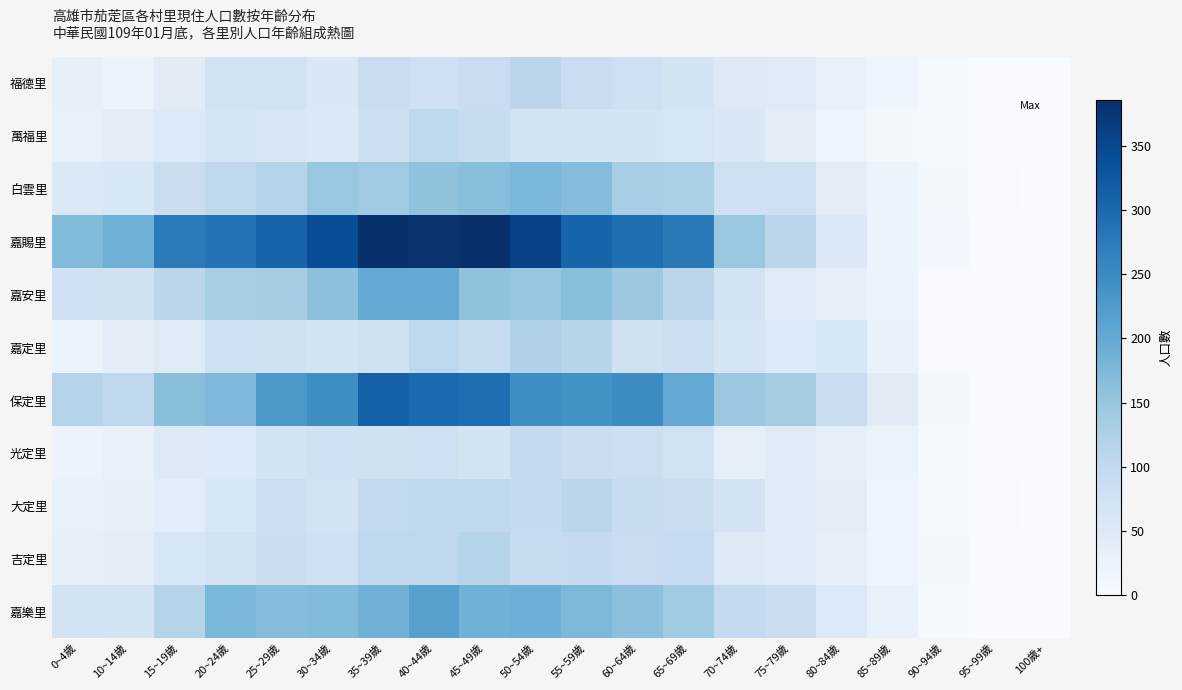

Which series has the largest range (max minus min)?

嘉賜里